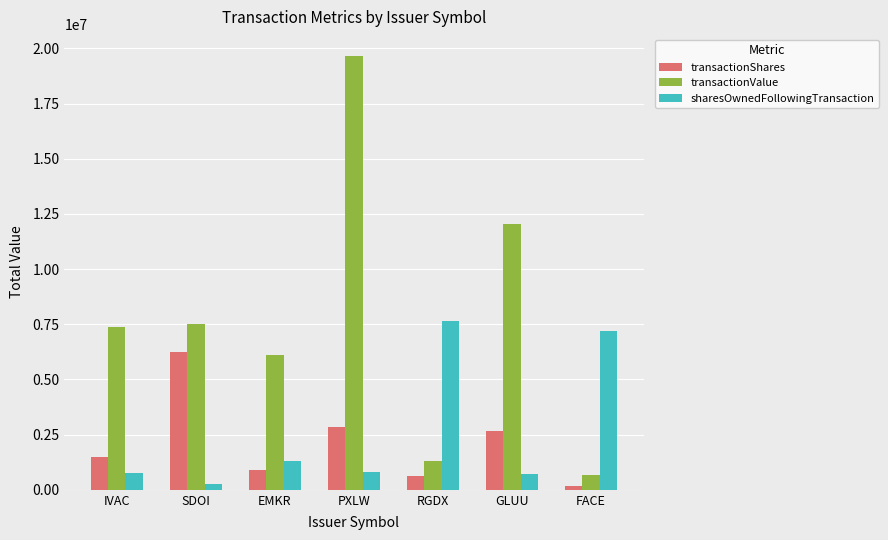

What is the label of the 2nd bar from the left?

SDOI